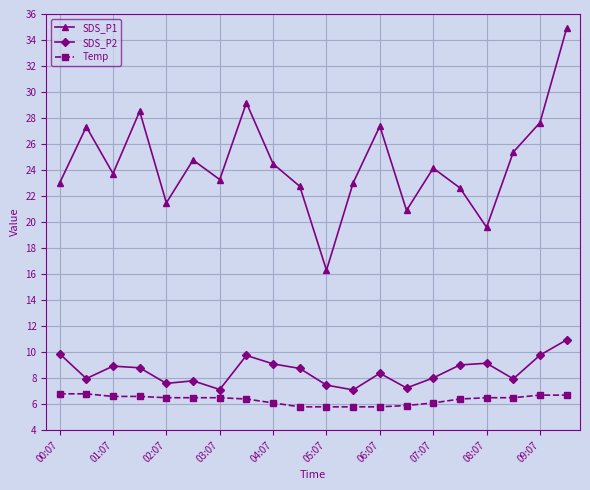

What is the value of the Temp point at the 14th from the left?

5.9